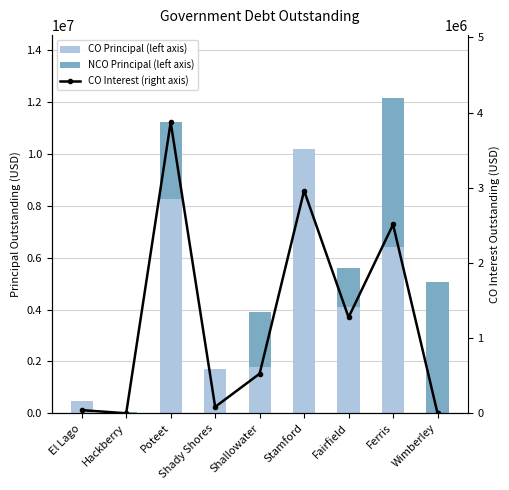

How many data points in COInterestOutstanding are less than 526365?

4